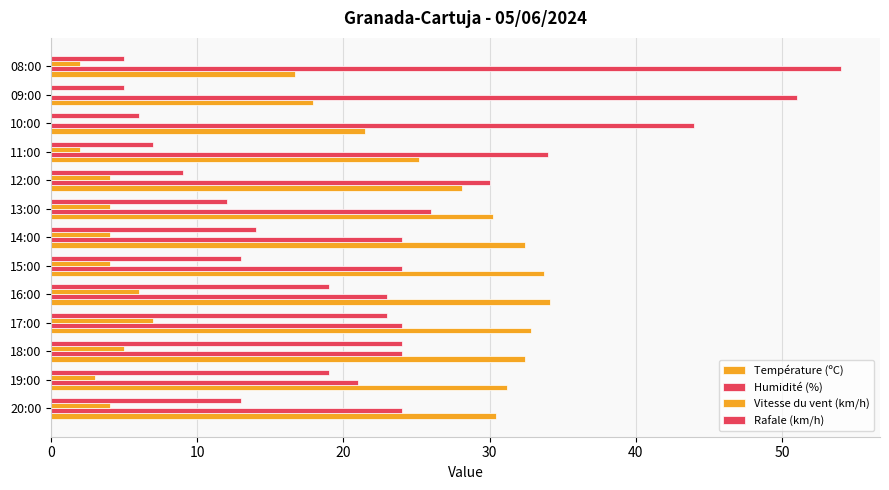

How many distinct data groups are displayed?

4